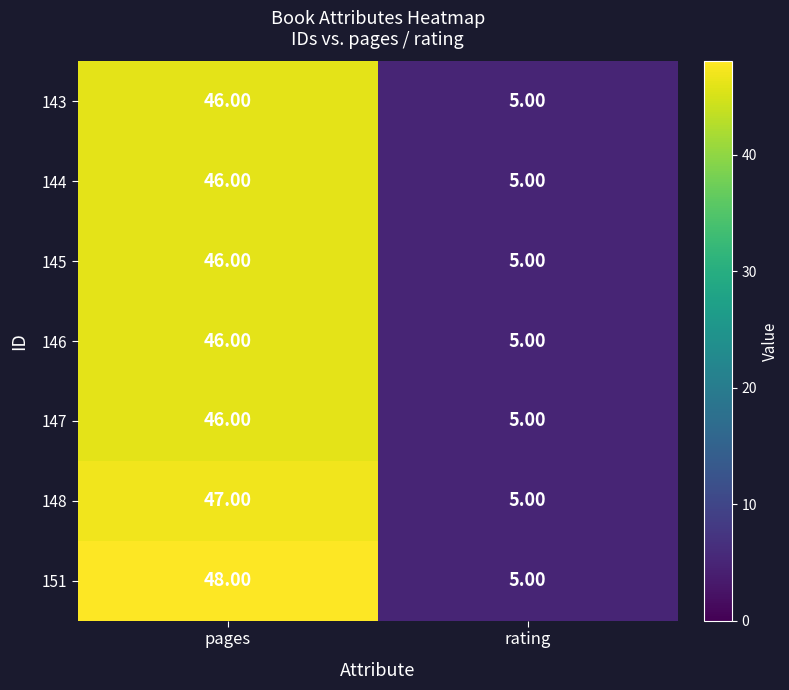

Which series has the largest range (max minus min)?

151